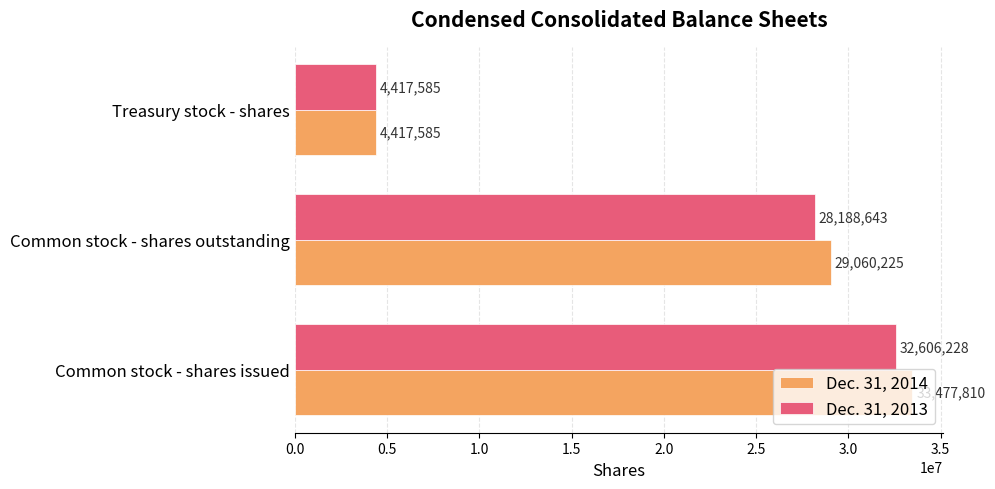

Between Common stock - shares outstanding and Treasury stock - shares, which series saw the biggest shift?

Dec. 31, 2014